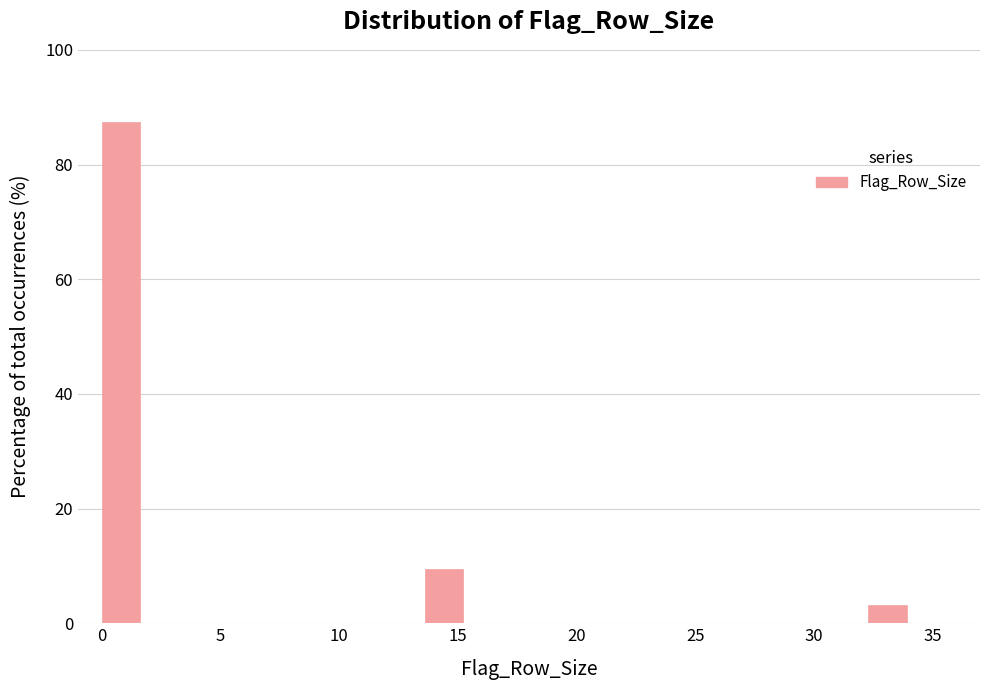

Read against the x-axis, roughly where is the centre of the tallest bar?

1.0